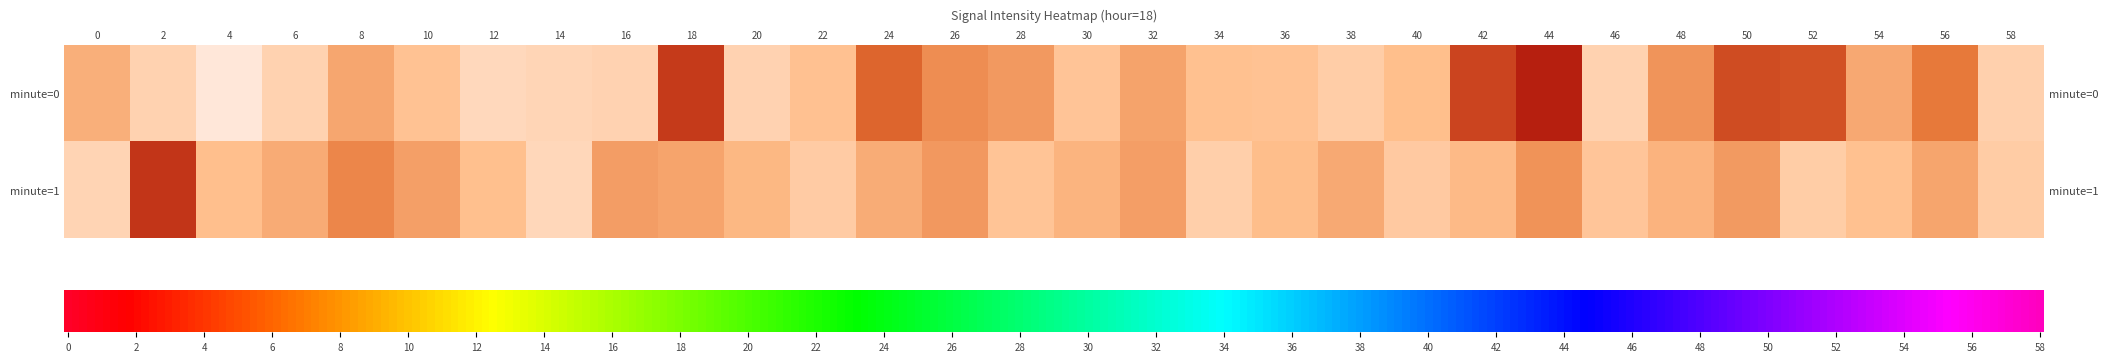

Which series has the largest total across all categories?

1